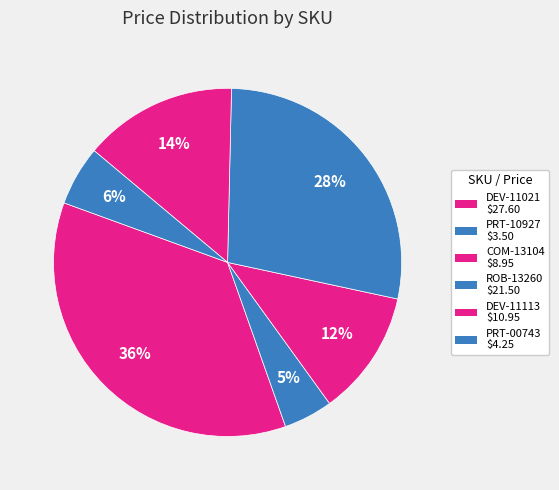

To the nearest percent, what percentage of the pie is PRT-10927?

5%